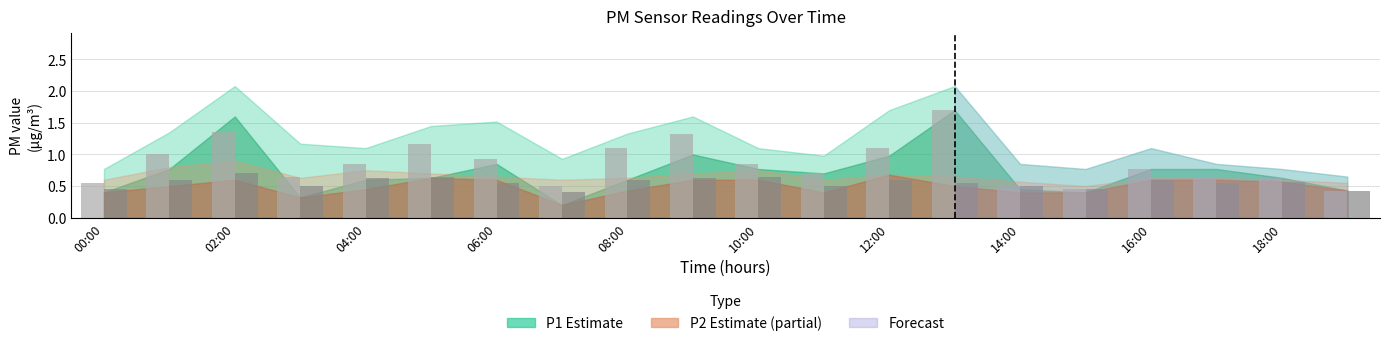

What is the maximum value shown in the chart?

1.7